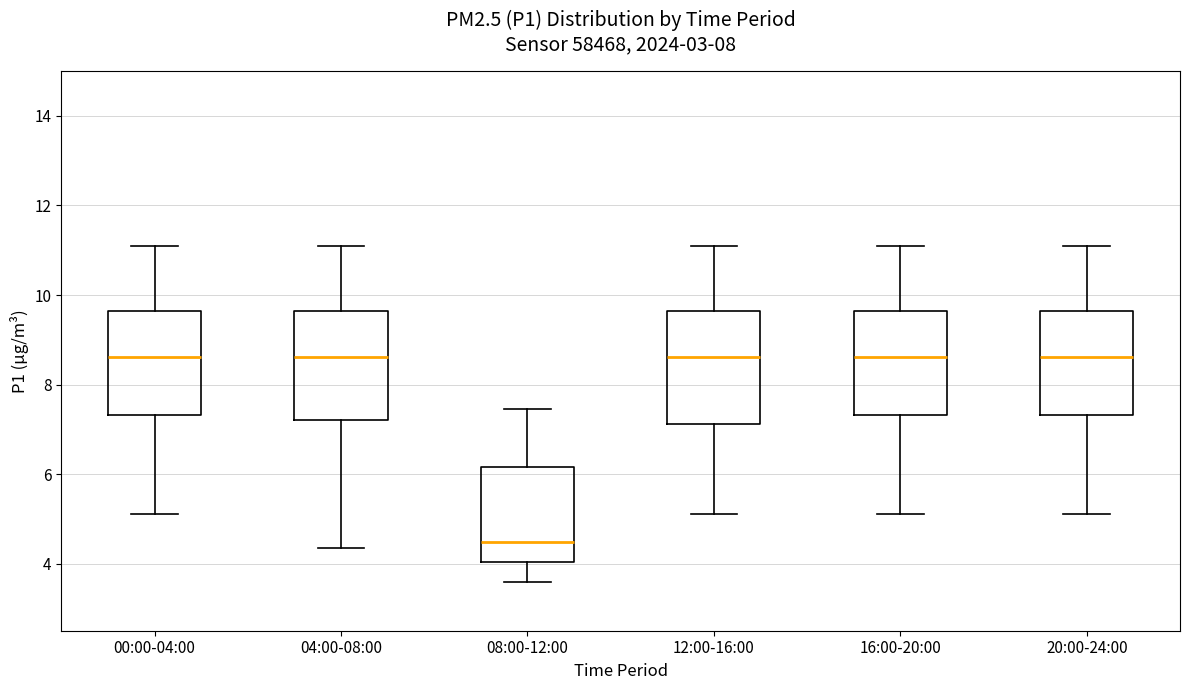

Where does the upper whisker of the box for 08:00-12:00 end on the y-axis? The values are not printed on the chart, so give them approximately, as read against the axis.

7.4